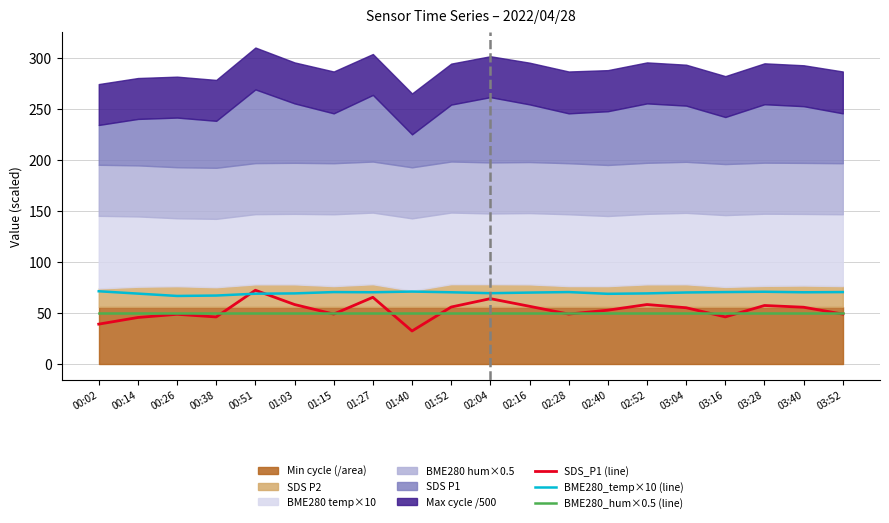

What is the average value of the SDS_P1 (line) series?

52.7